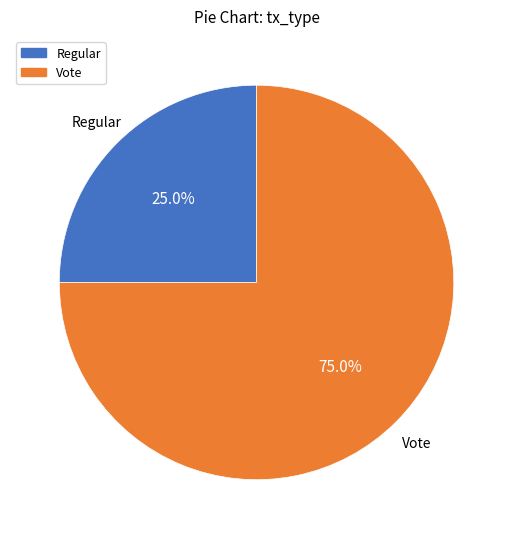

To the nearest percent, what is the average slice percentage?

50%